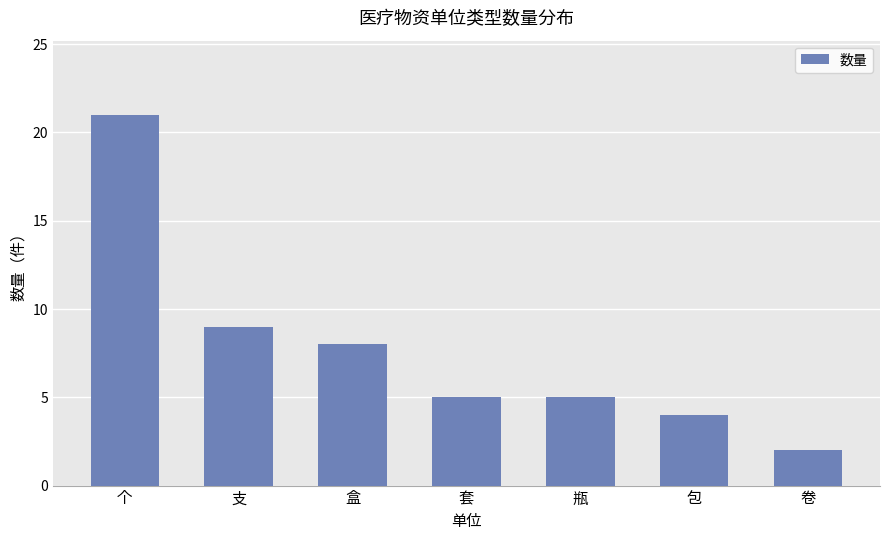

How many categories are shown in the chart?

7